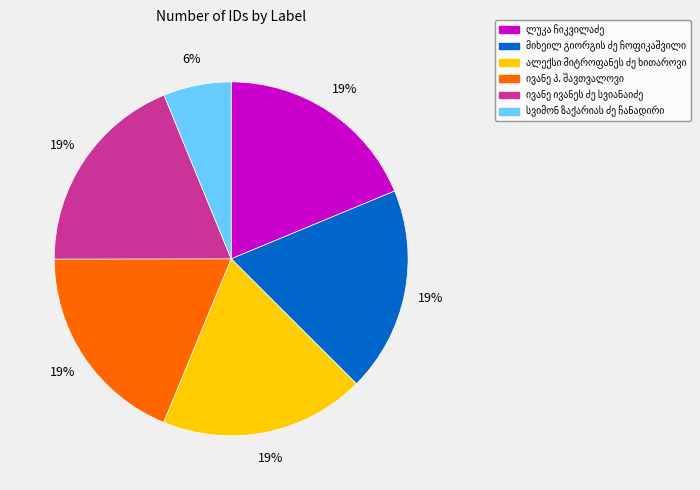

To the nearest percent, what is the average slice percentage?

17%